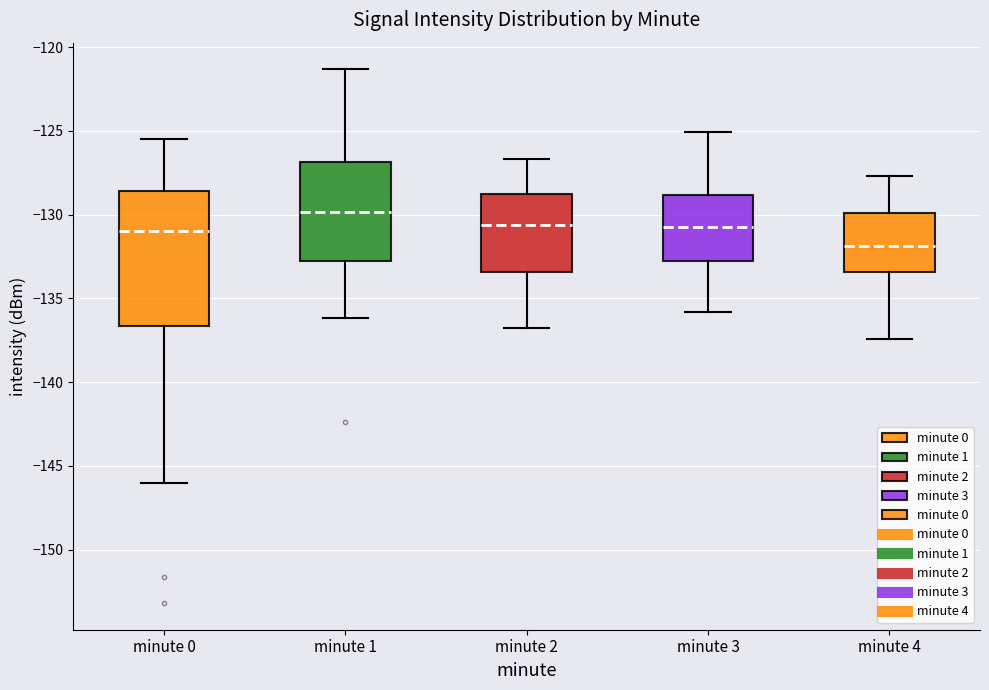

Where is the upper edge of the box for minute 4 on the y-axis? The values are not printed on the chart, so give them approximately, as read against the axis.

-130.0